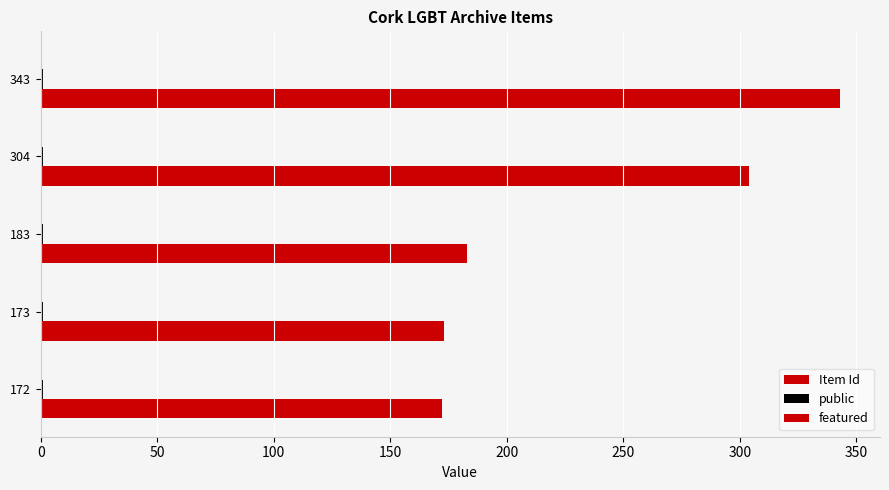

Rank the series by their maximum value, from lowest to highest.

public, featured, Item Id